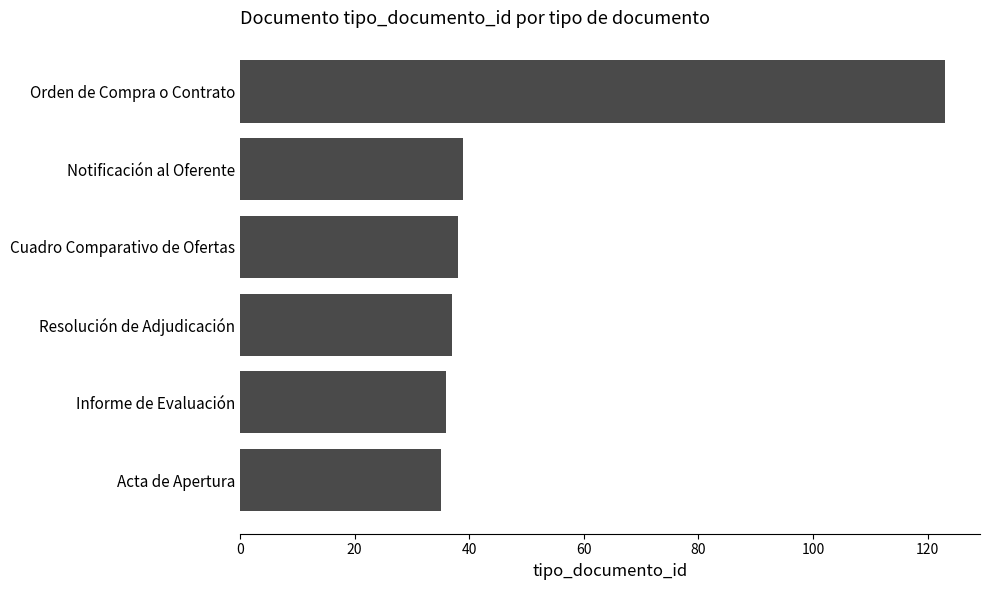

The chart shows a value of 14 at Cuadro Comparativo de Ofertas. True or false?

False